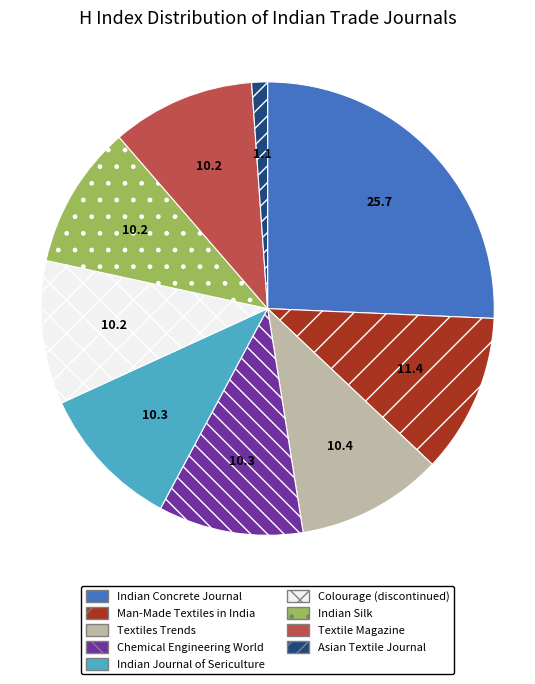

Is the sum of Textile Magazine and Textiles Trends greater than half?

No